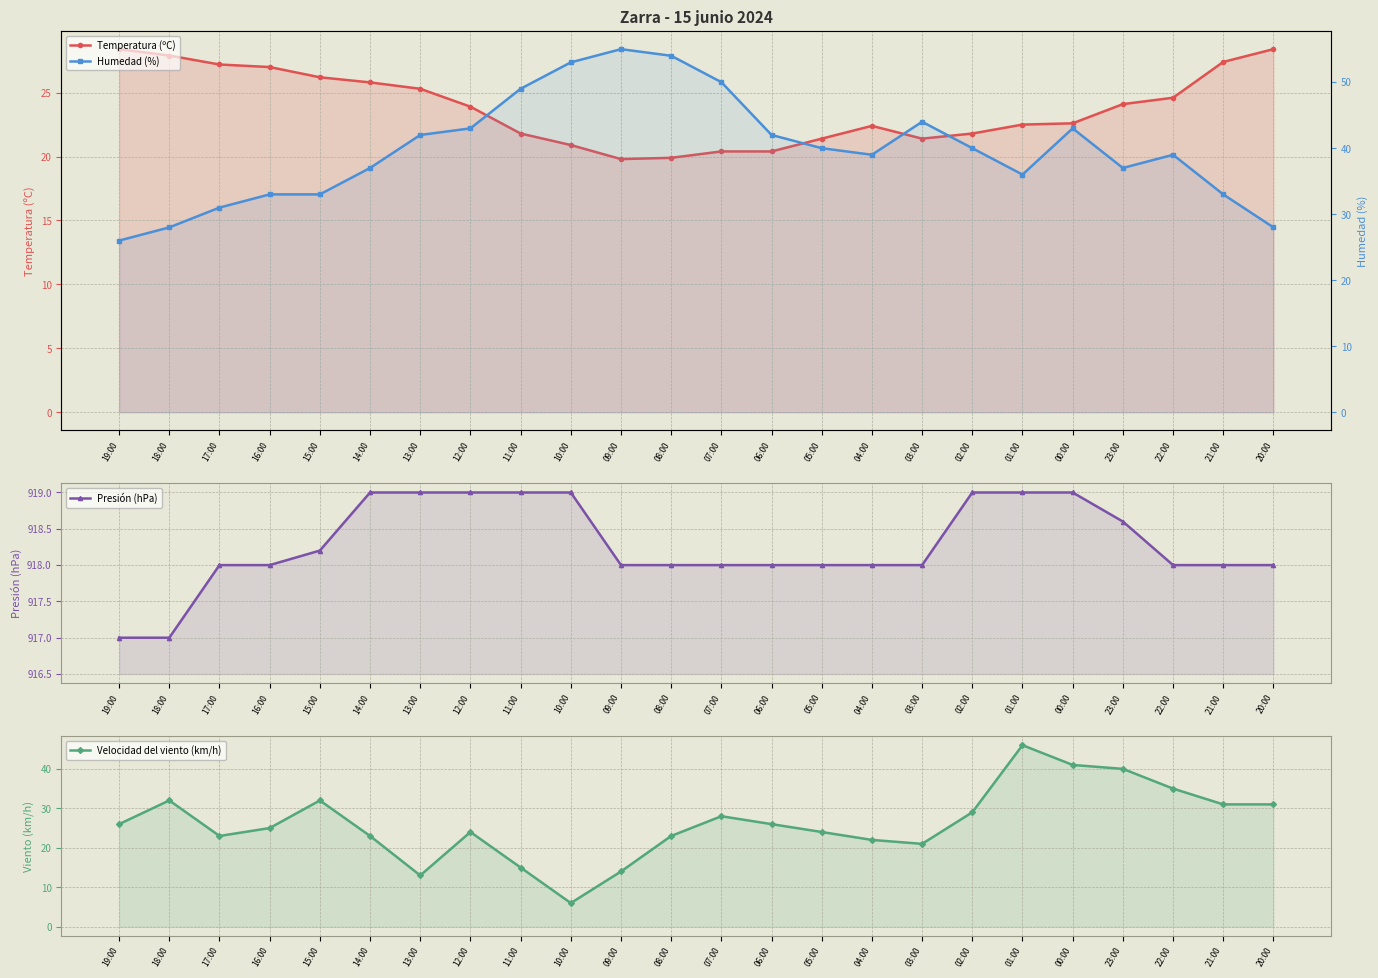

Between 12:00 and 10:00, which is larger?

12:00